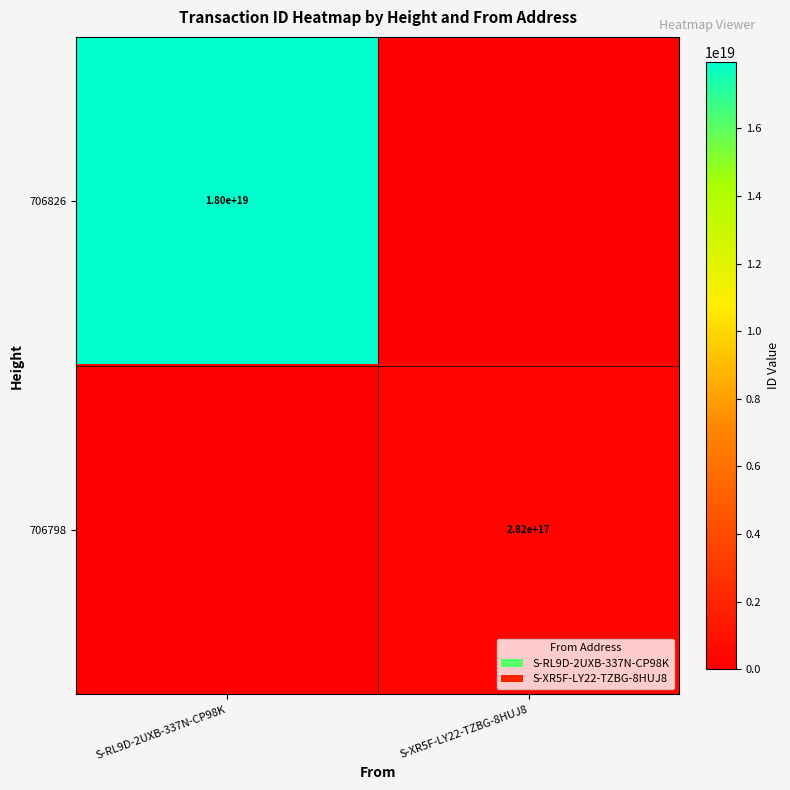

What is the maximum value shown in the chart?

17959308811925321728